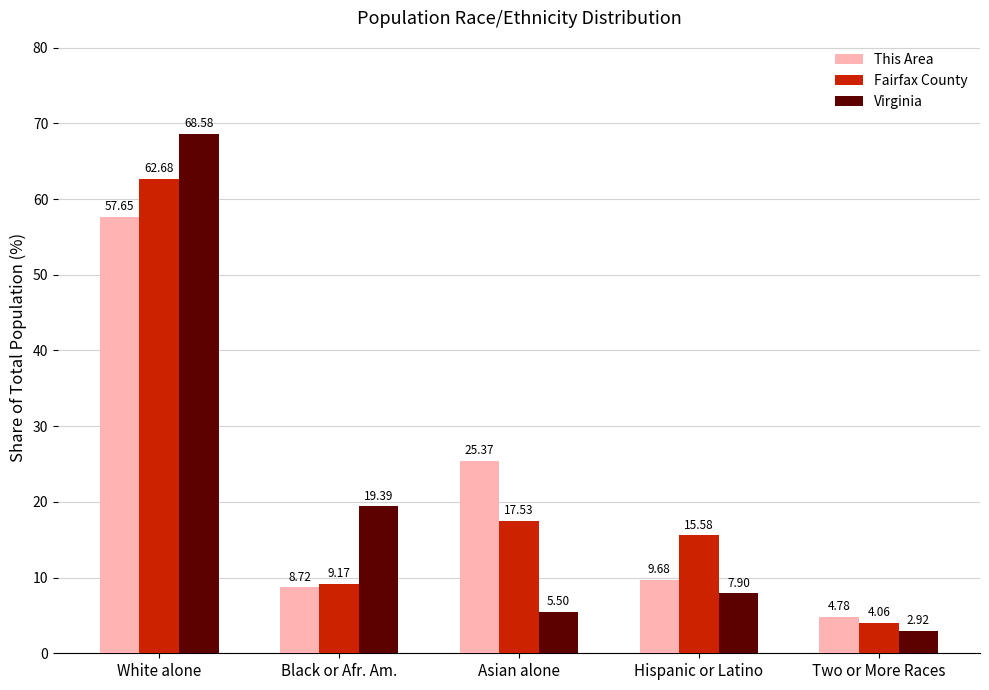

Which series has the widest spread of values?

Virginia